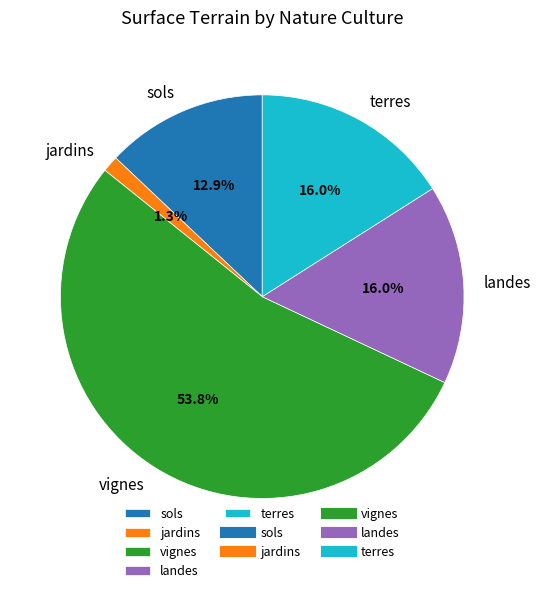

Approximately how many times larger is the value at landes compared to sols?

1.2